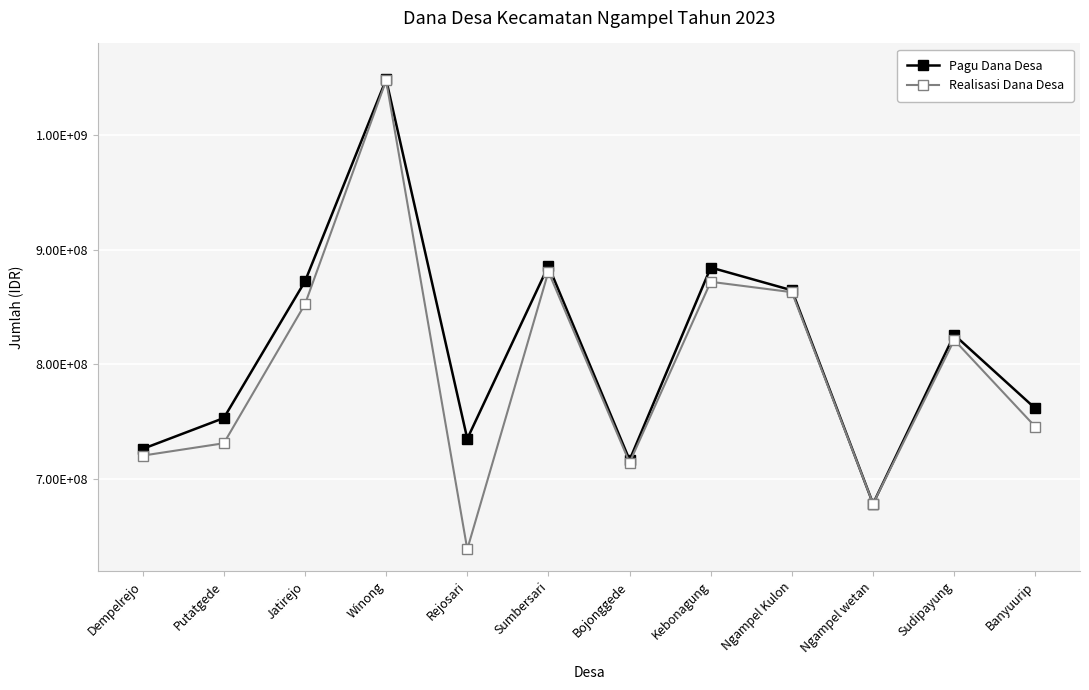

True or false: Pagu Dana Desa and Realisasi Dana Desa cross at least once.

False